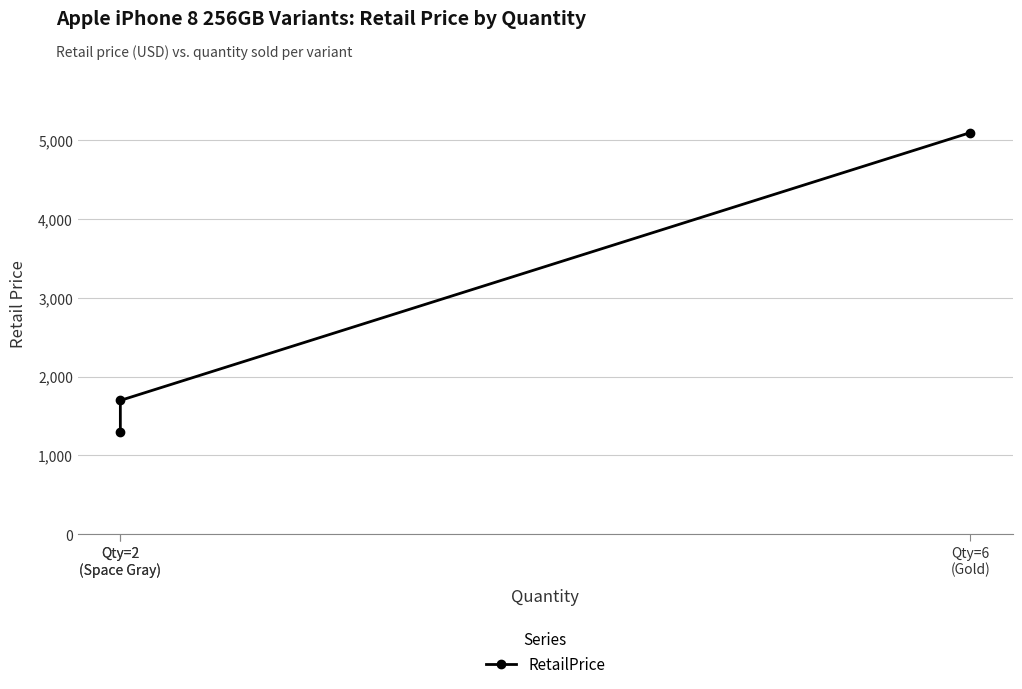

What is the difference between the values at Qty=2
(Space Gray) and Qty=6
(Gold)?

3796